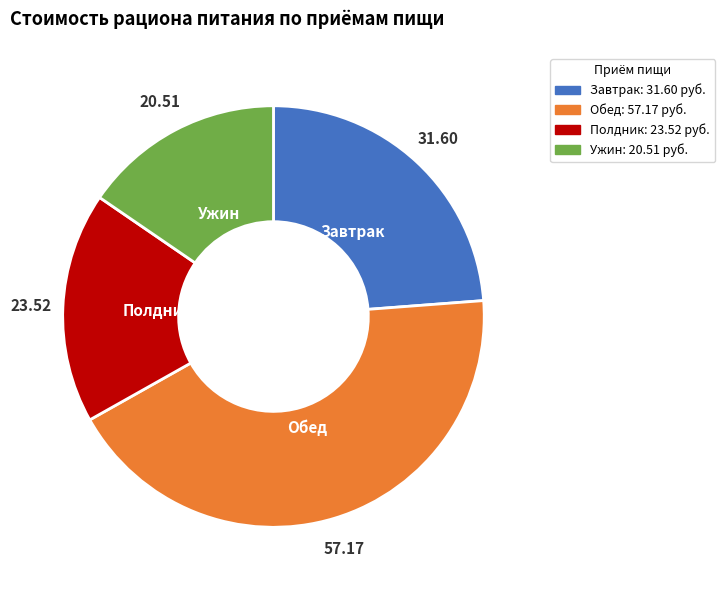

True or false: Ужин accounts for 28% of the total.

False